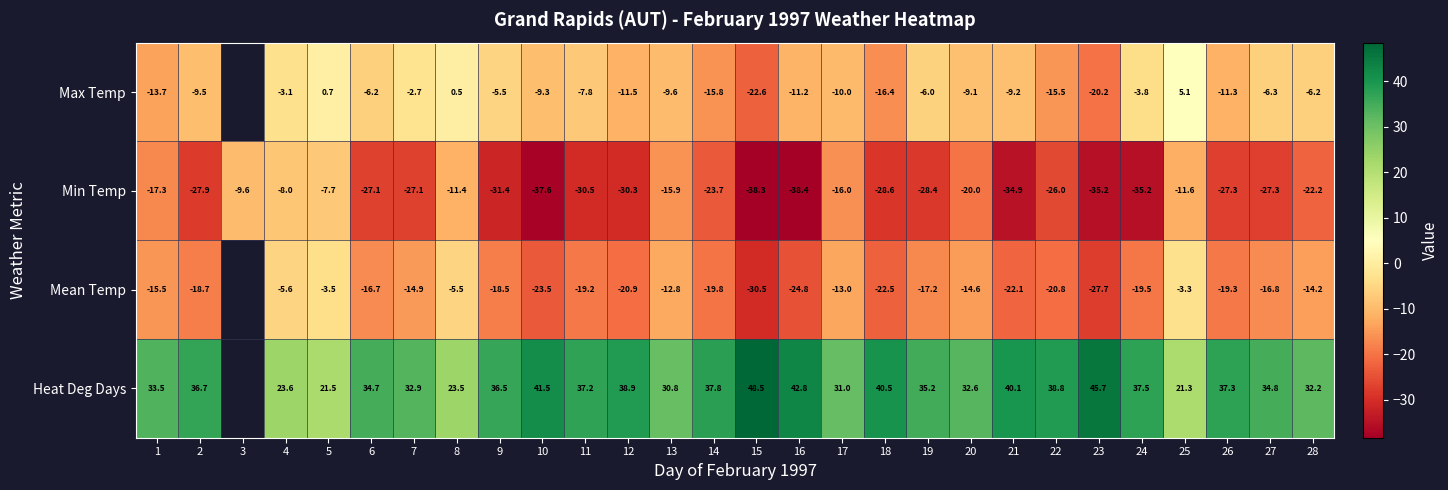

Between 3 and 17, which is larger?

17